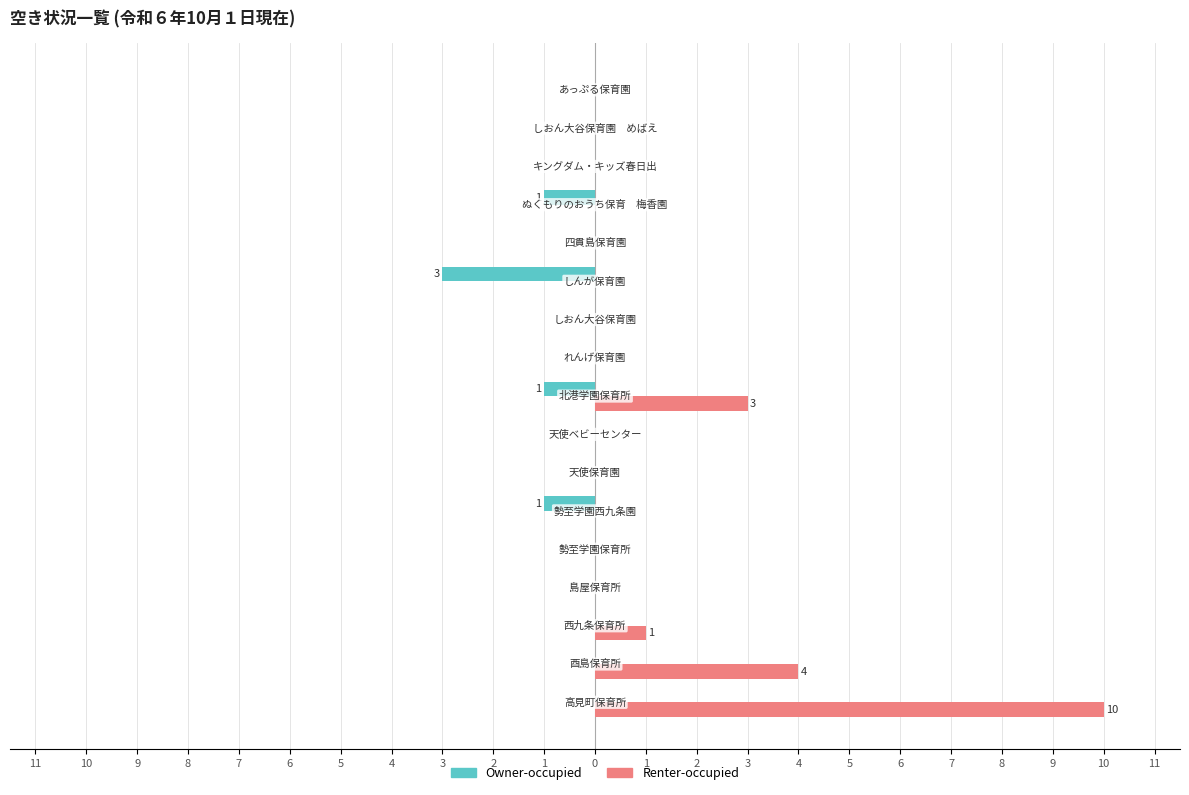

Reading right to left, transcribe all the data shown in this chart.

Owner-occupied: 0	0	0	-1	0	-3	0	0	-1	0	0	-1	0	0	0	0	0
Renter-occupied: 0	0	0	0	0	0	0	0	3	0	0	0	0	0	1	4	10